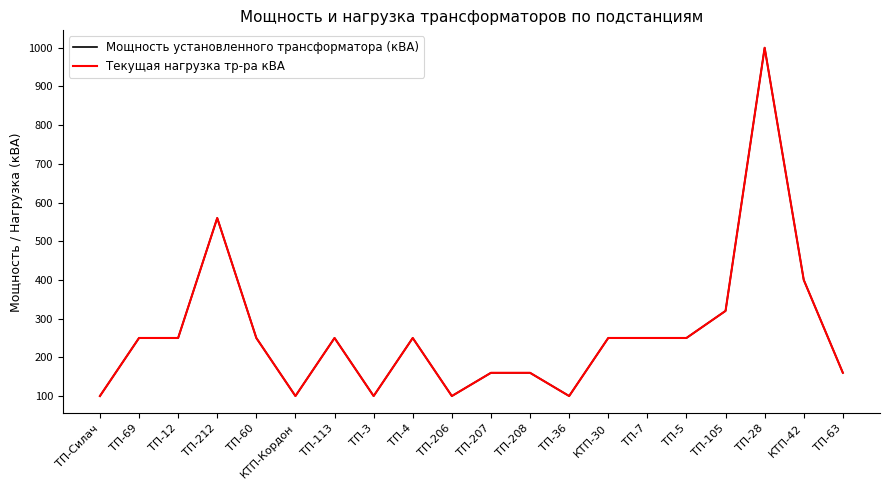

In Текущая нагрузка тр-ра кВА, how many points are higher than both neighbors (excluding endpoints)?

4